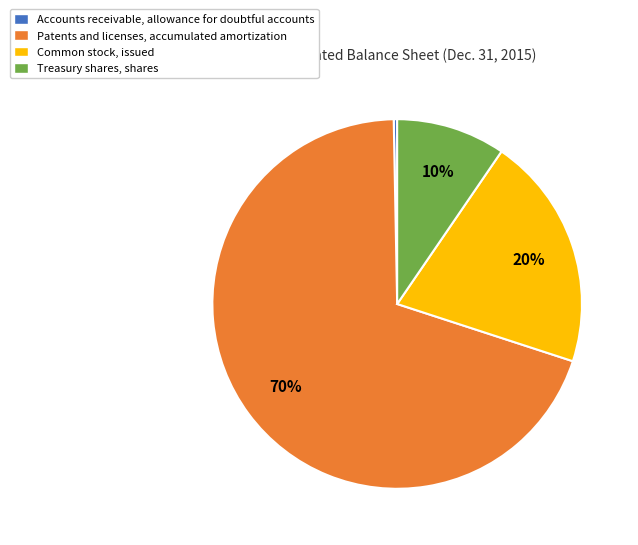

To the nearest percent, what is the combined percentage of Patents and licenses, accumulated amortization and Accounts receivable, allowance for doubtful accounts?

70%